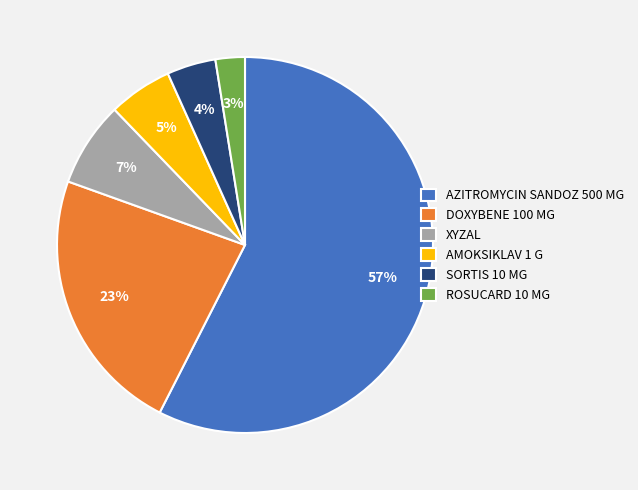

To the nearest percent, what is the difference between the SORTIS 10 MG and AMOKSIKLAV 1 G slice percentages?

1%